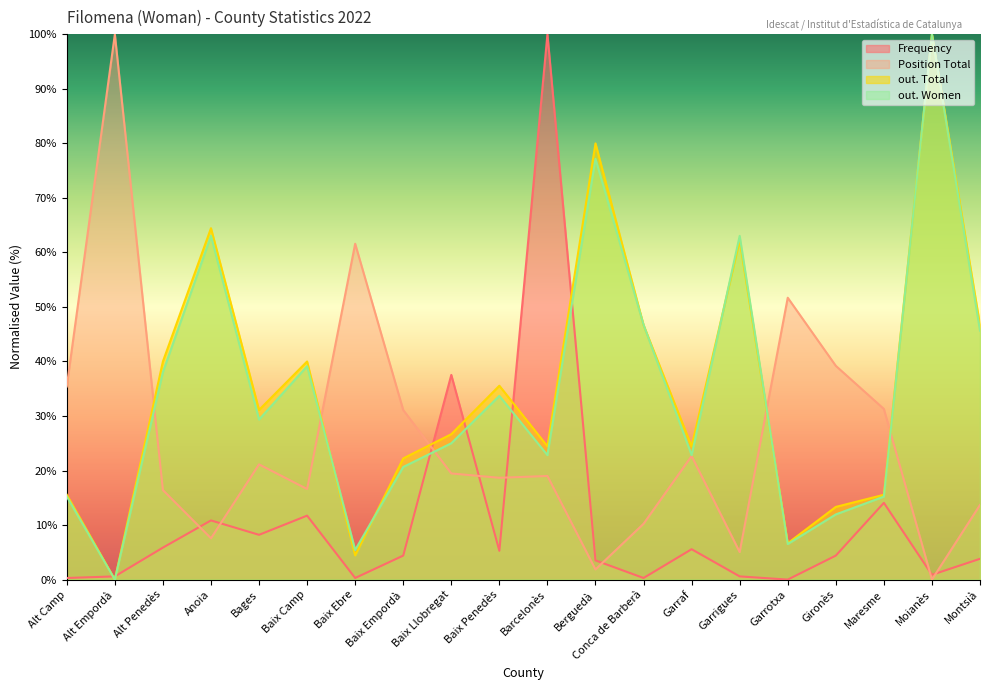

Which series has the largest total across all categories?

out. Total